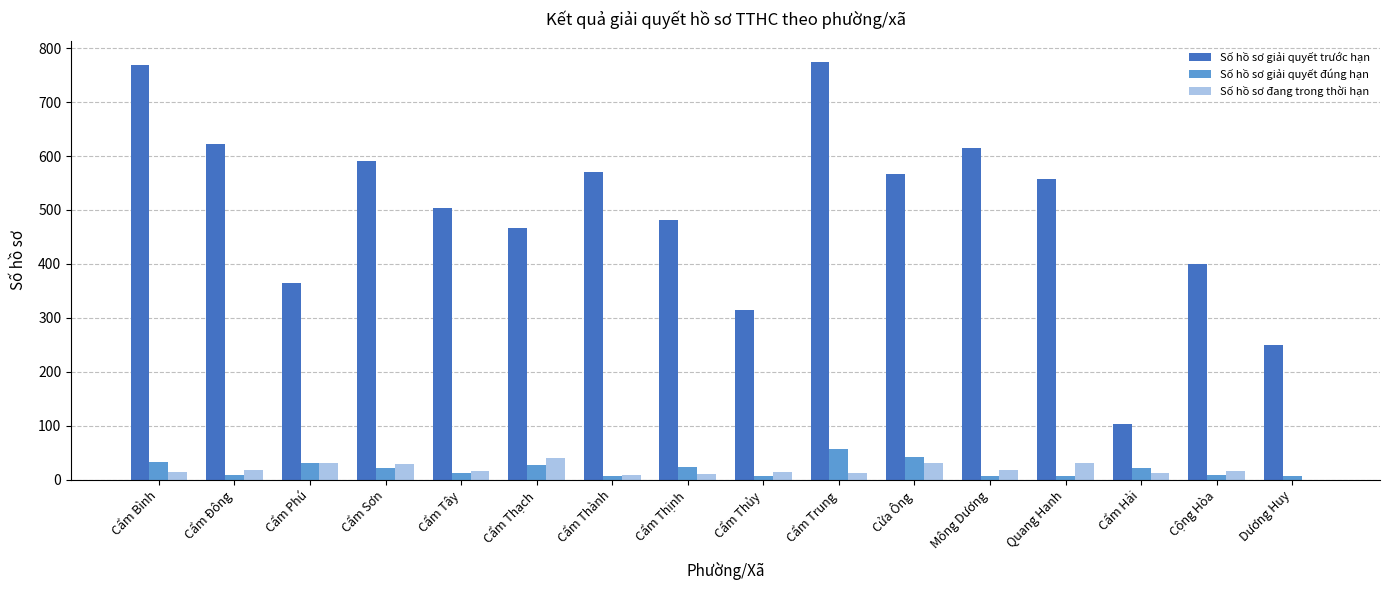

Which series changed the most between Cẩm Trung and Dương Huy?

Số hồ sơ giải quyết trước hạn